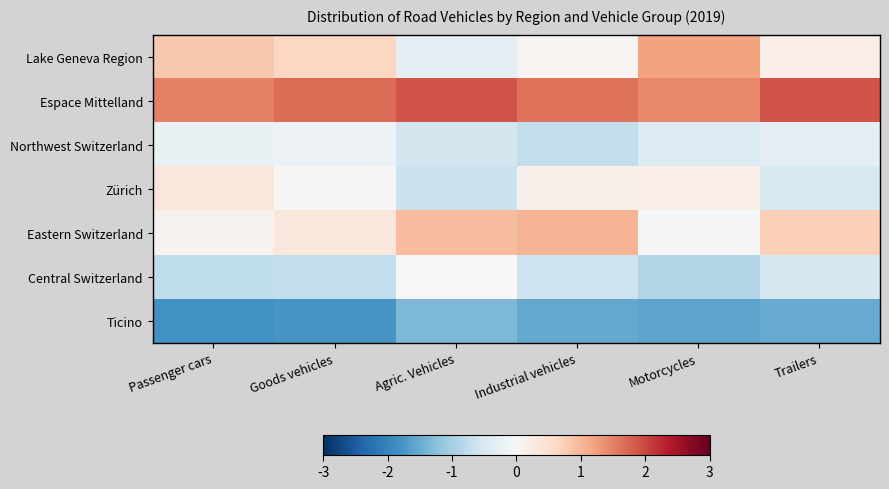

At which category is the sum across all series the highest?

Goods vehicles